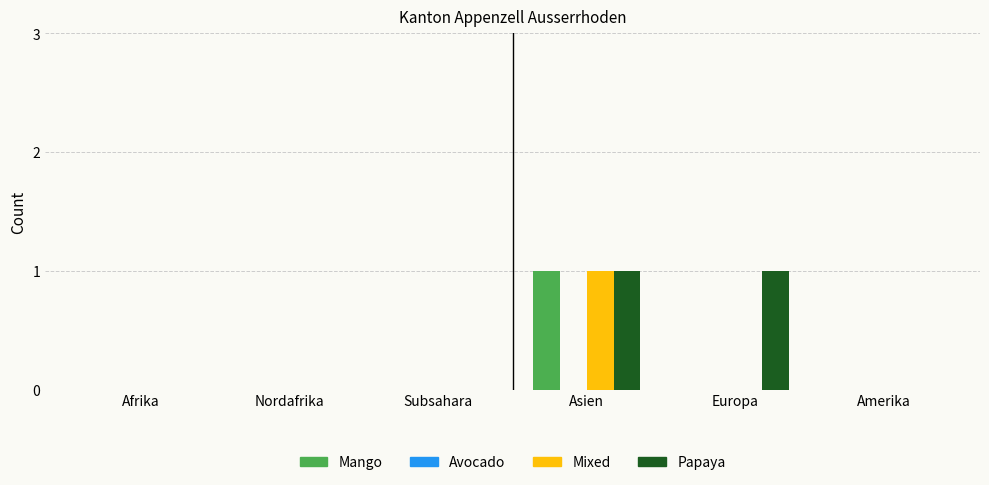

At which label does Mixed reach its peak?

Asien